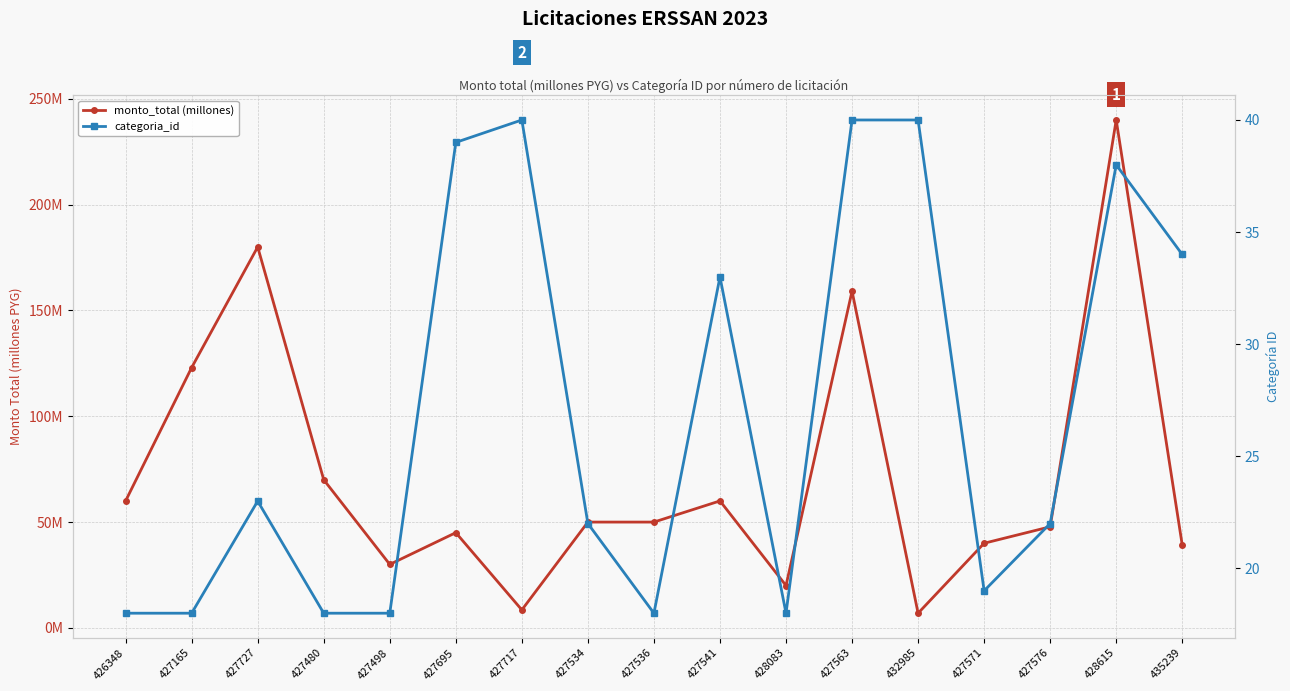

Reading left to right, extract all data points from this chart.

monto_total (millones): 426348=60.0	427165=123.0	427727=180.0	427480=70.0	427498=30.0	427695=45.0	427717=8.5	427534=50.0	427536=50.0	427541=60.0	428083=20.0	427563=159.1	432985=6.9	427571=40.0	427576=47.8	428615=240.0	435239=39.1
categoria_id: 426348=18.0	427165=18.0	427727=23.0	427480=18.0	427498=18.0	427695=39.0	427717=40.0	427534=22.0	427536=18.0	427541=33.0	428083=18.0	427563=40.0	432985=40.0	427571=19.0	427576=22.0	428615=38.0	435239=34.0